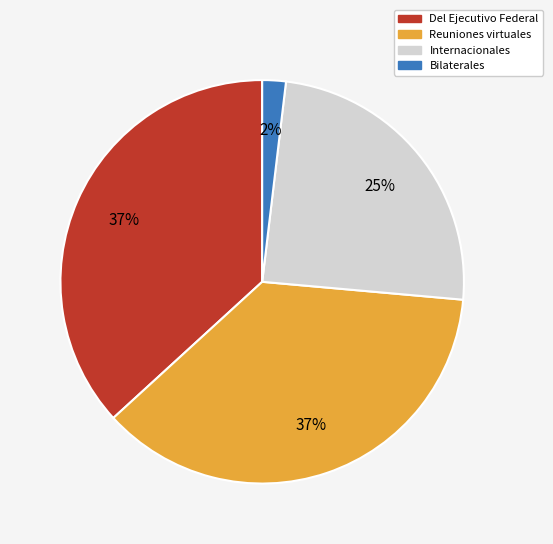

Between Internacionales and Bilaterales, which is larger?

Internacionales